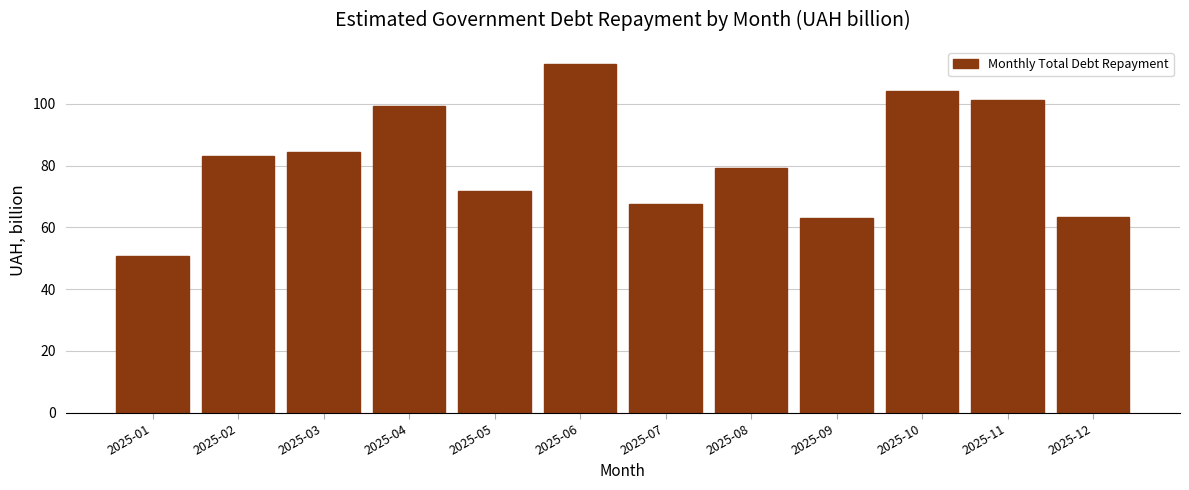

Reading left to right, transcribe all the data shown in this chart.

2025-01=50.8	2025-02=83.1	2025-03=84.5	2025-04=99.3	2025-05=71.8	2025-06=112.8	2025-07=67.7	2025-08=79.3	2025-09=63.2	2025-10=104.3	2025-11=101.1	2025-12=63.2